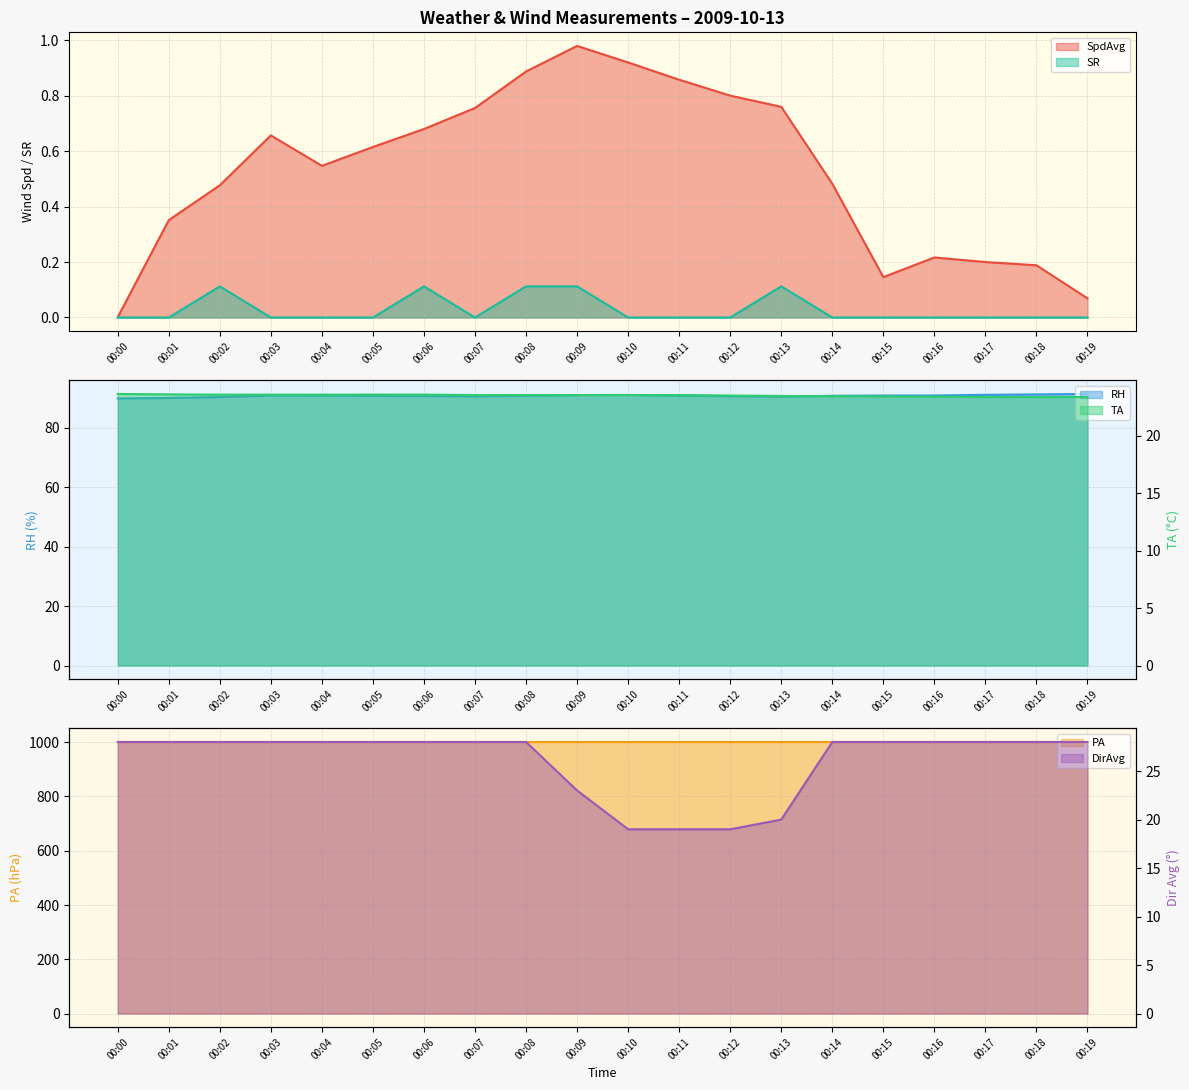

What is the value of the TA point at the 16th from the left?

23.4